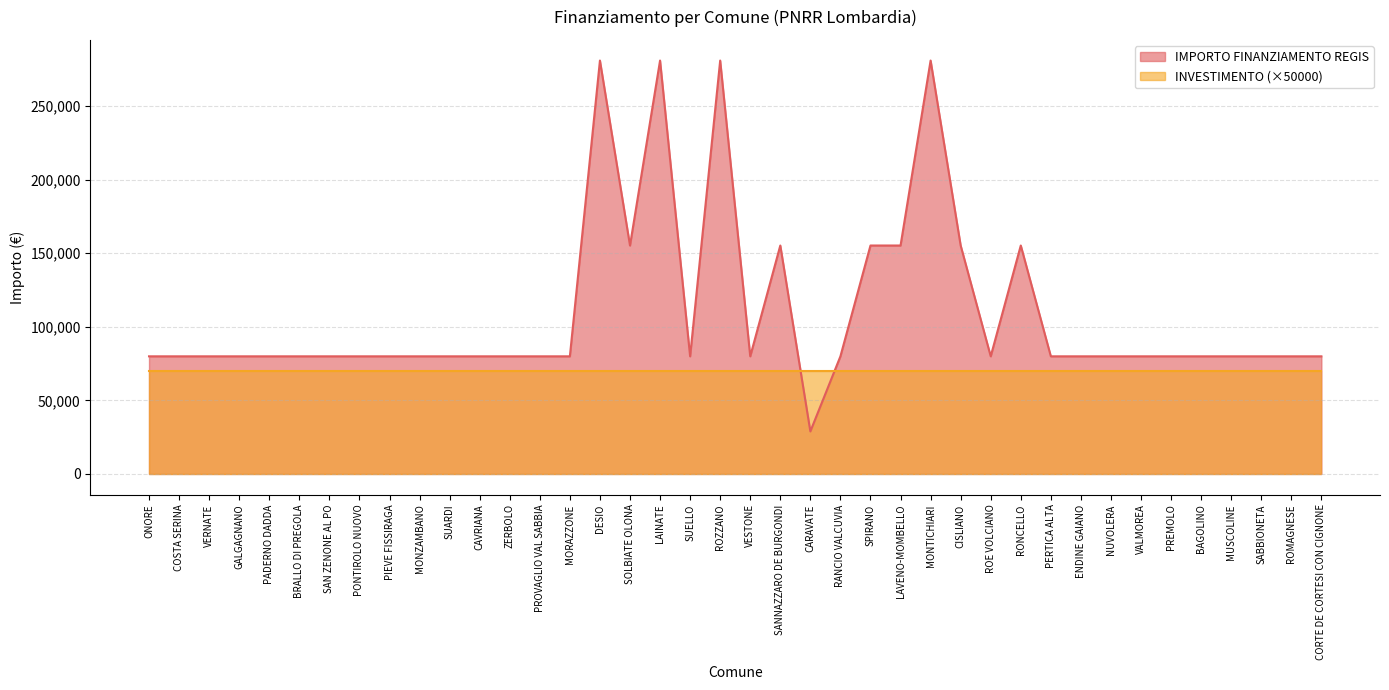

How many lines are shown in the chart?

2